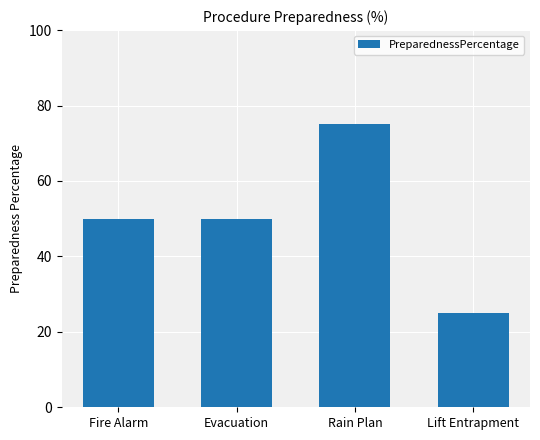

Between Rain Plan and Evacuation, which is larger?

Rain Plan